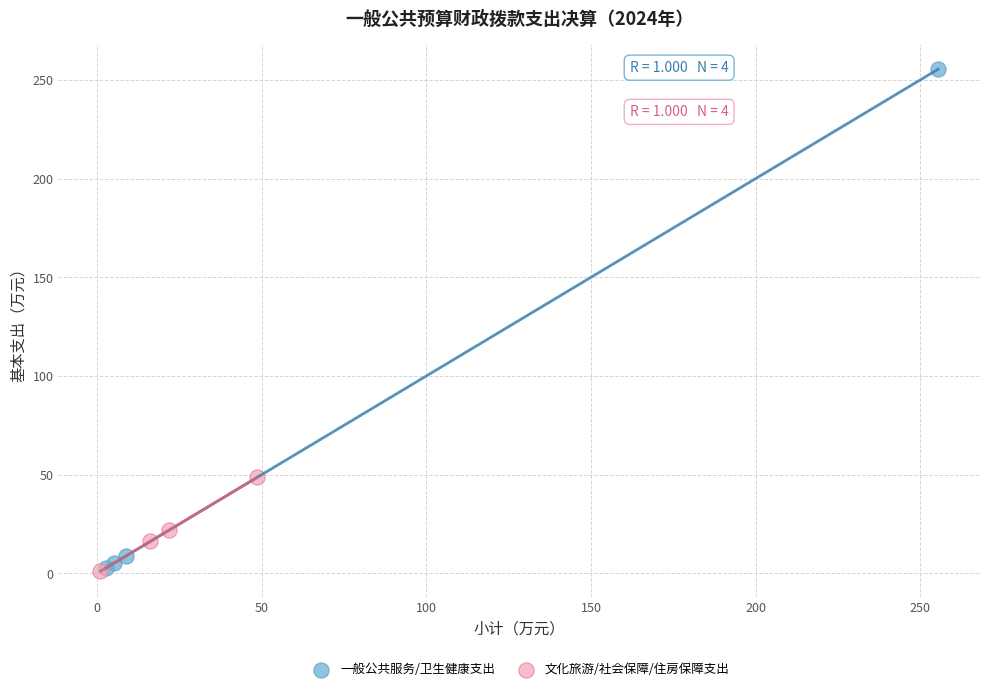

Which series contains the highest Y value?

一般公共服务/卫生健康支出